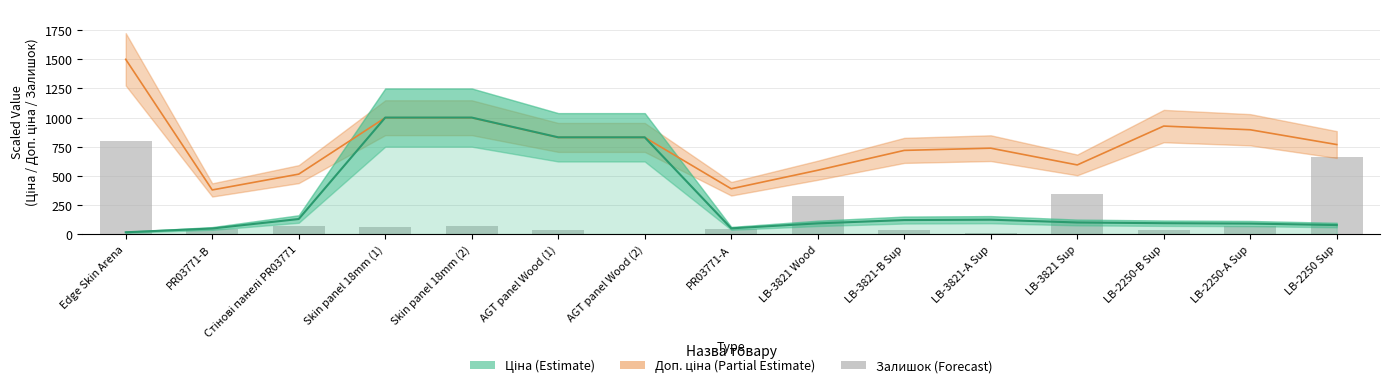

True or false: the data shows 23.2 at LB-3821-B Sup.

False